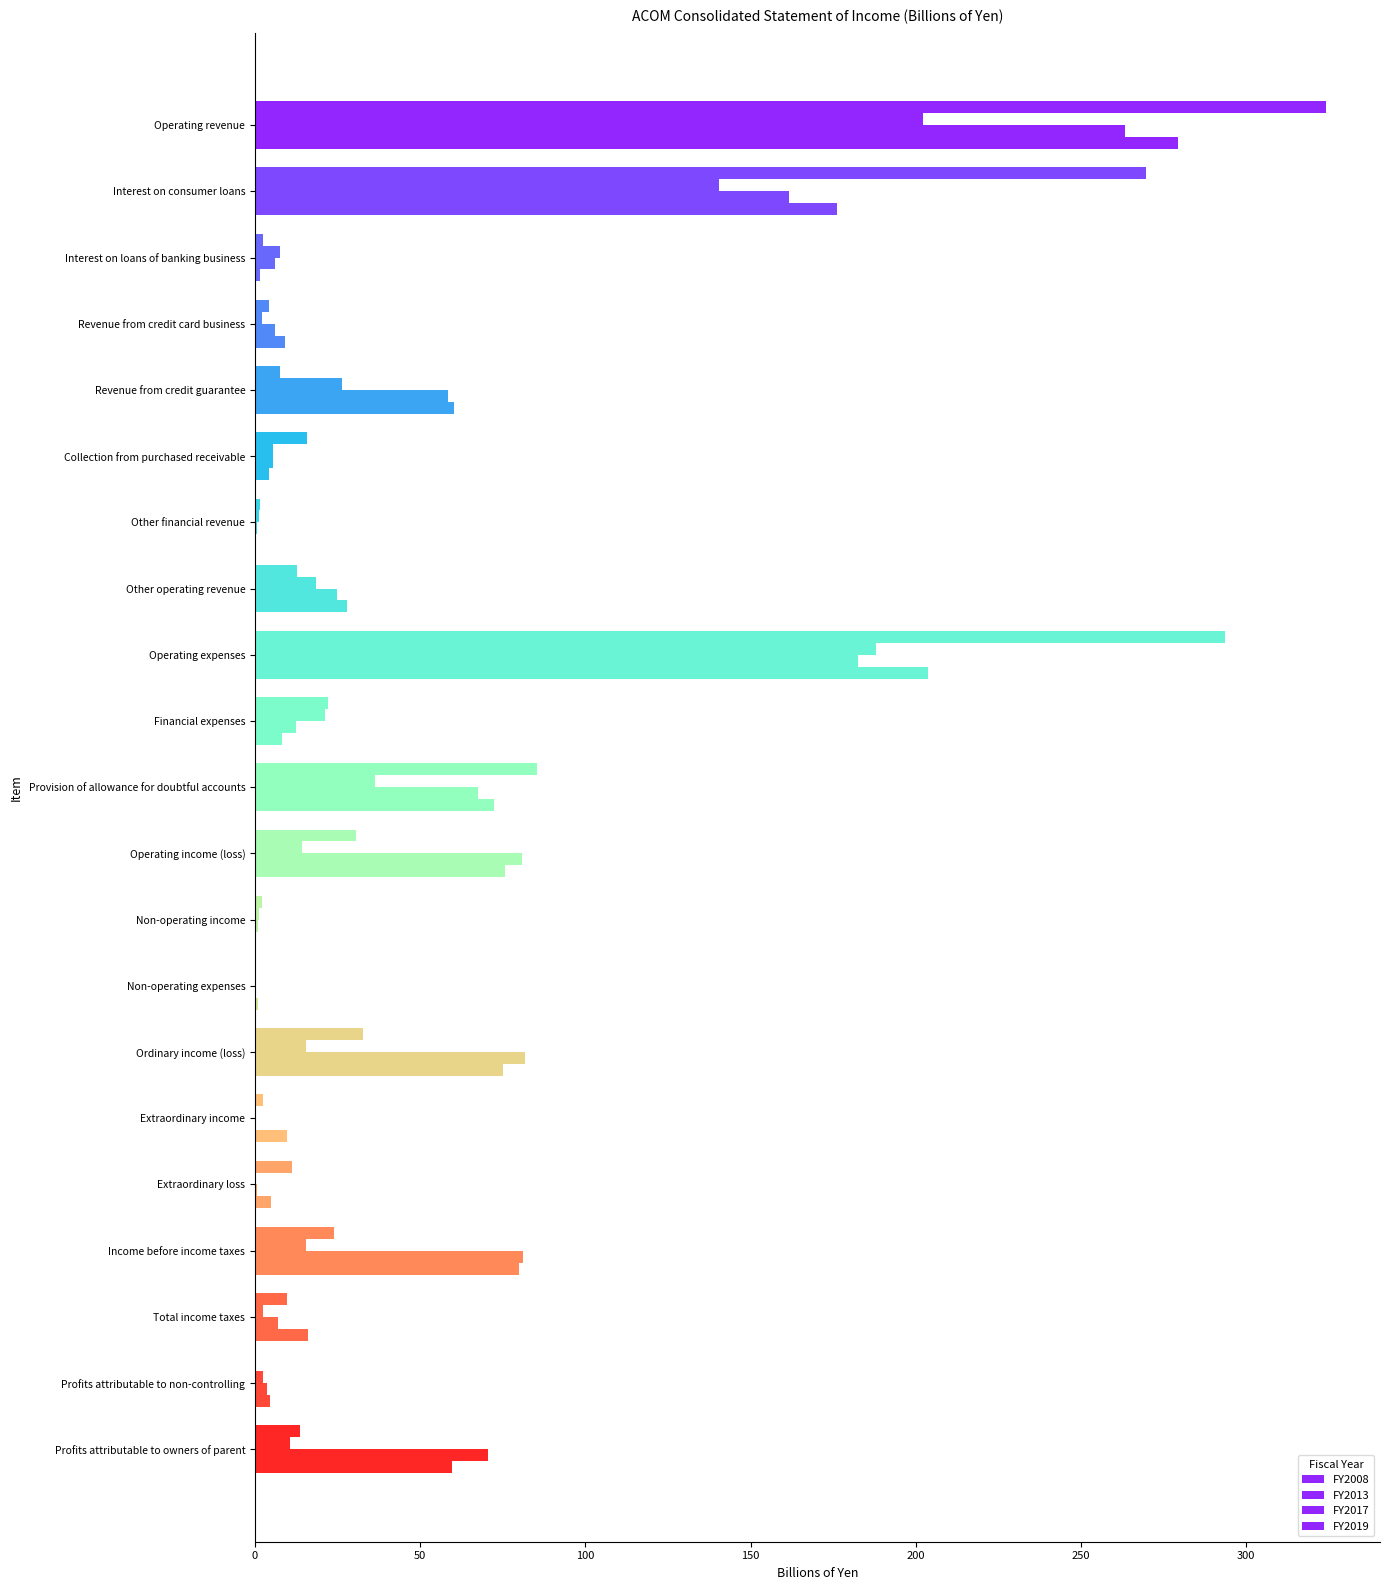

How many values in the FY2013 series exceed 10?

11